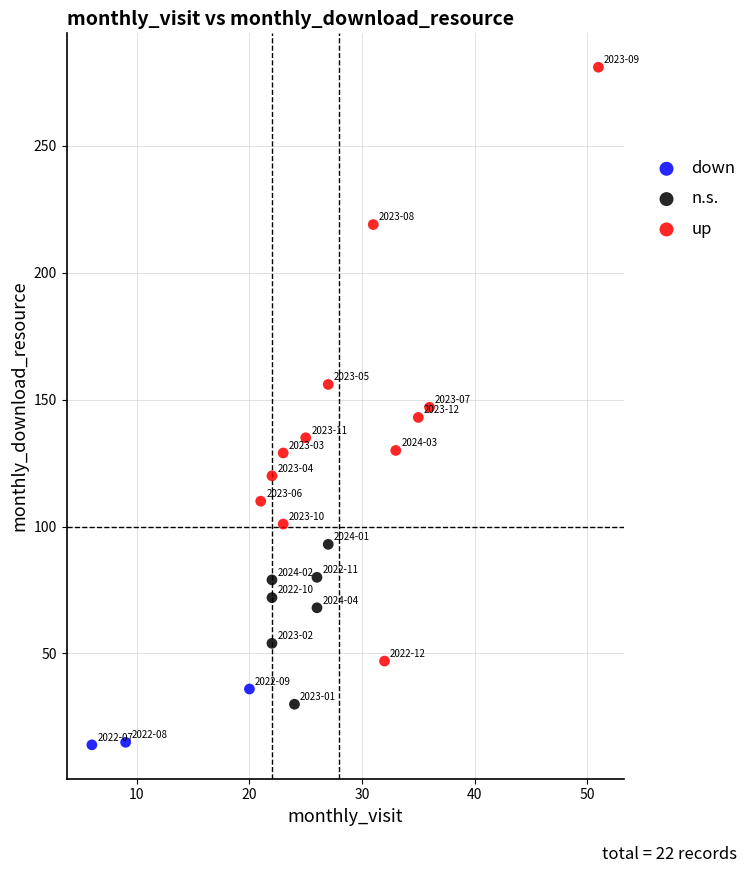

Which series has the largest Y range (max minus min)?

up